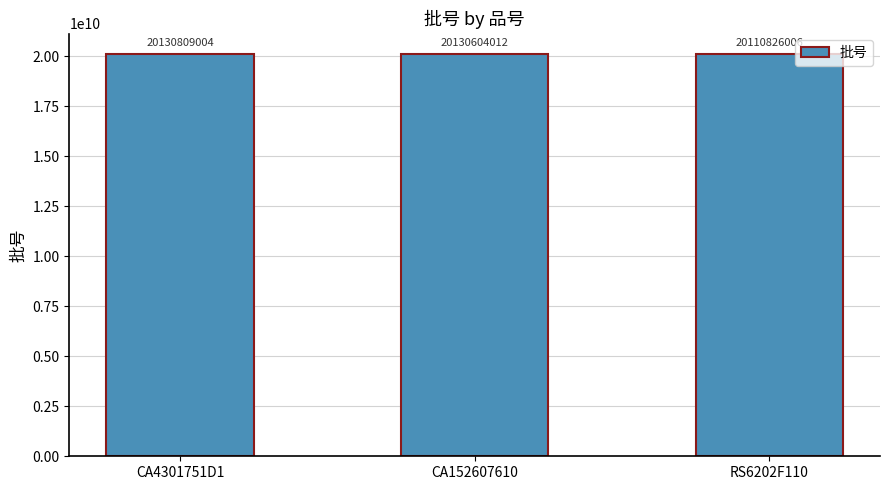

What is the value of the 2nd bar from the left?

20130604012